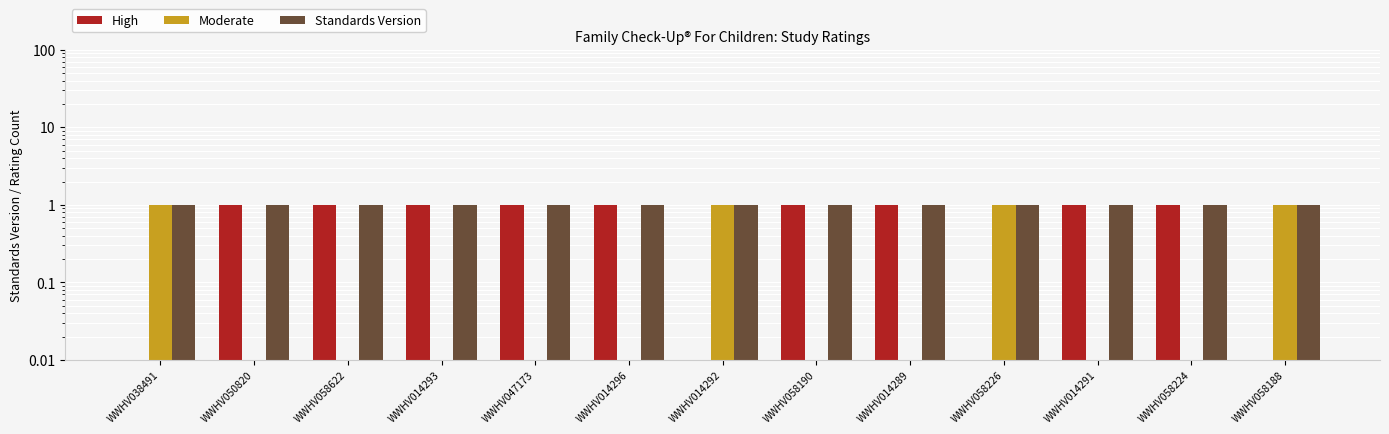

Rank the categories by Standards Version value from lowest to highest.

WWHV038491, WWHV050820, WWHV058622, WWHV014293, WWHV047173, WWHV014296, WWHV014292, WWHV058190, WWHV014289, WWHV058226, WWHV014291, WWHV058224, WWHV058188